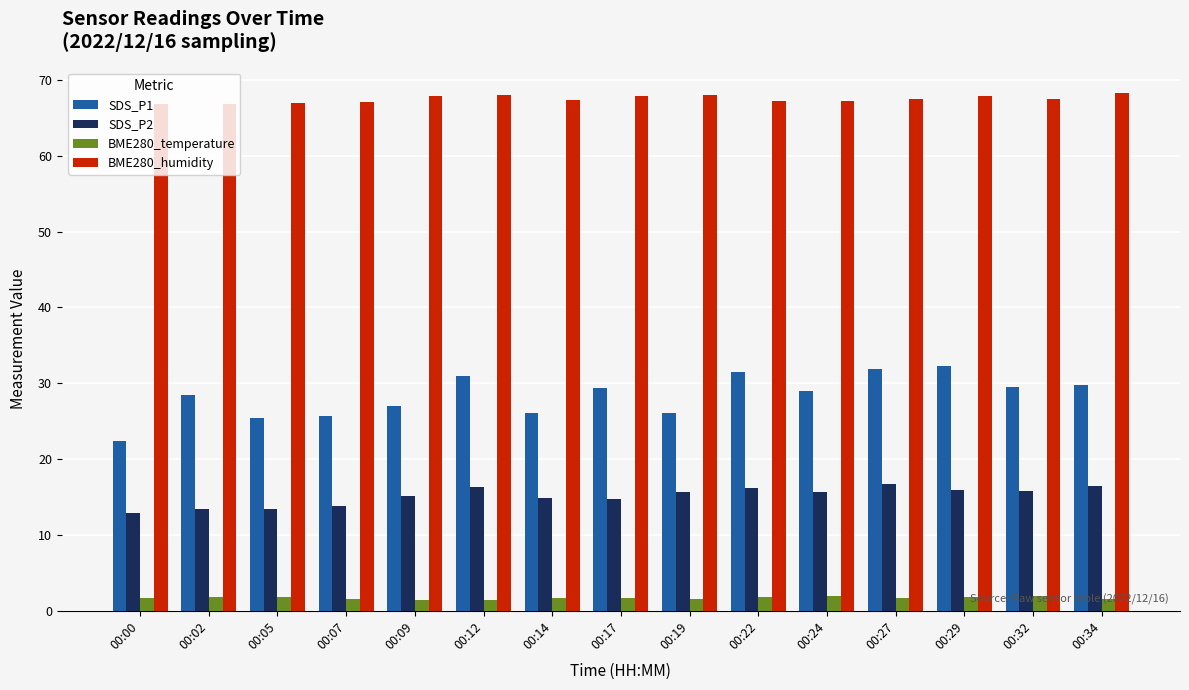

List the series in order of their overall mean, lowest first.

BME280_temperature, SDS_P2, SDS_P1, BME280_humidity